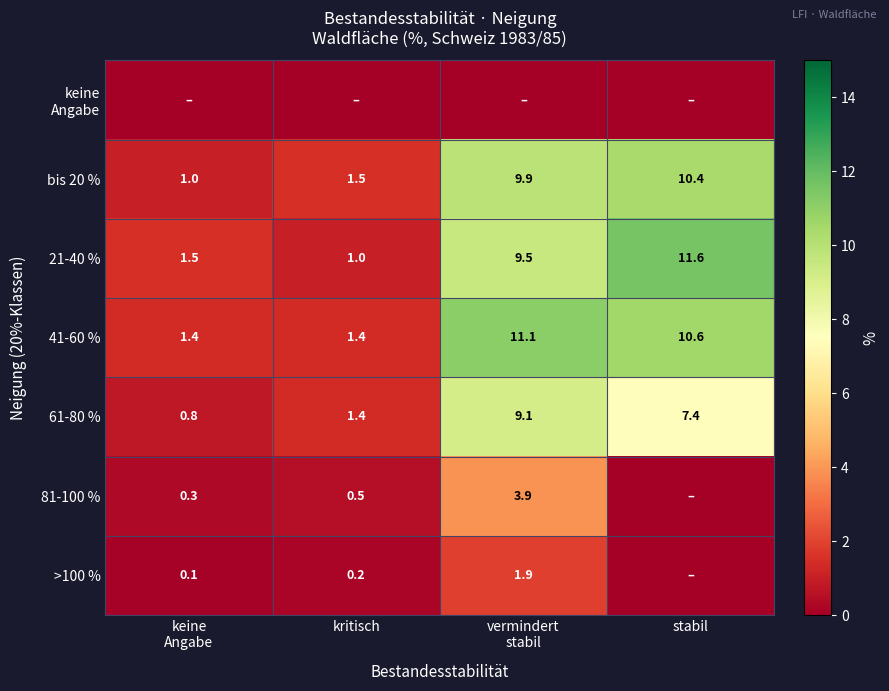

How many values in the bis 20 % series are below 9?

2